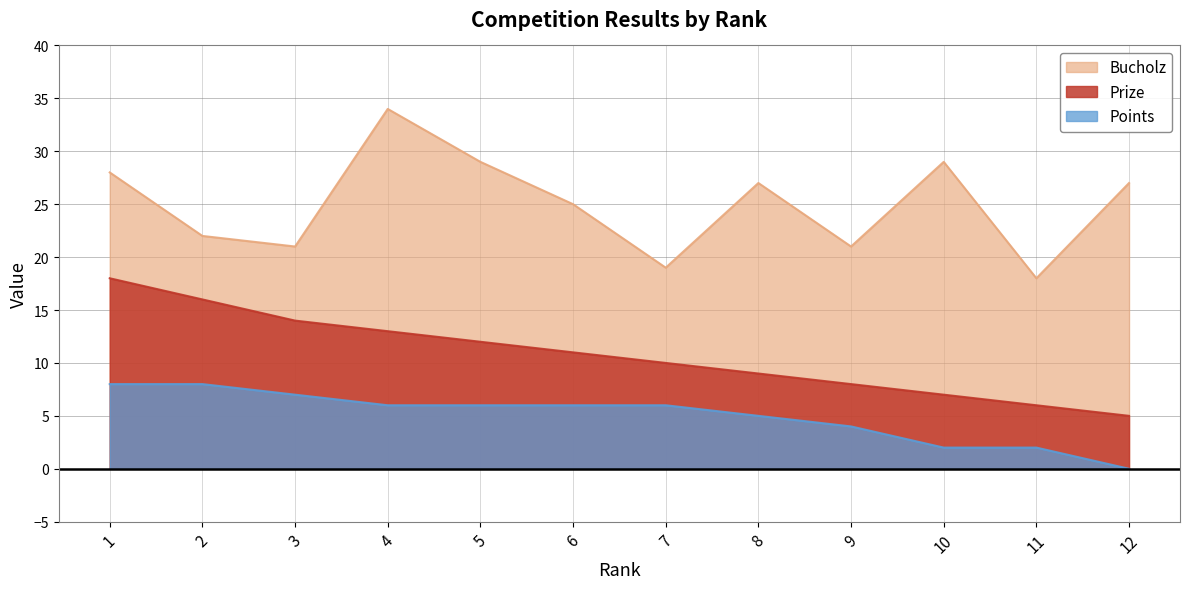

True or false: Bucholz has more than 2 interior local peaks.

True